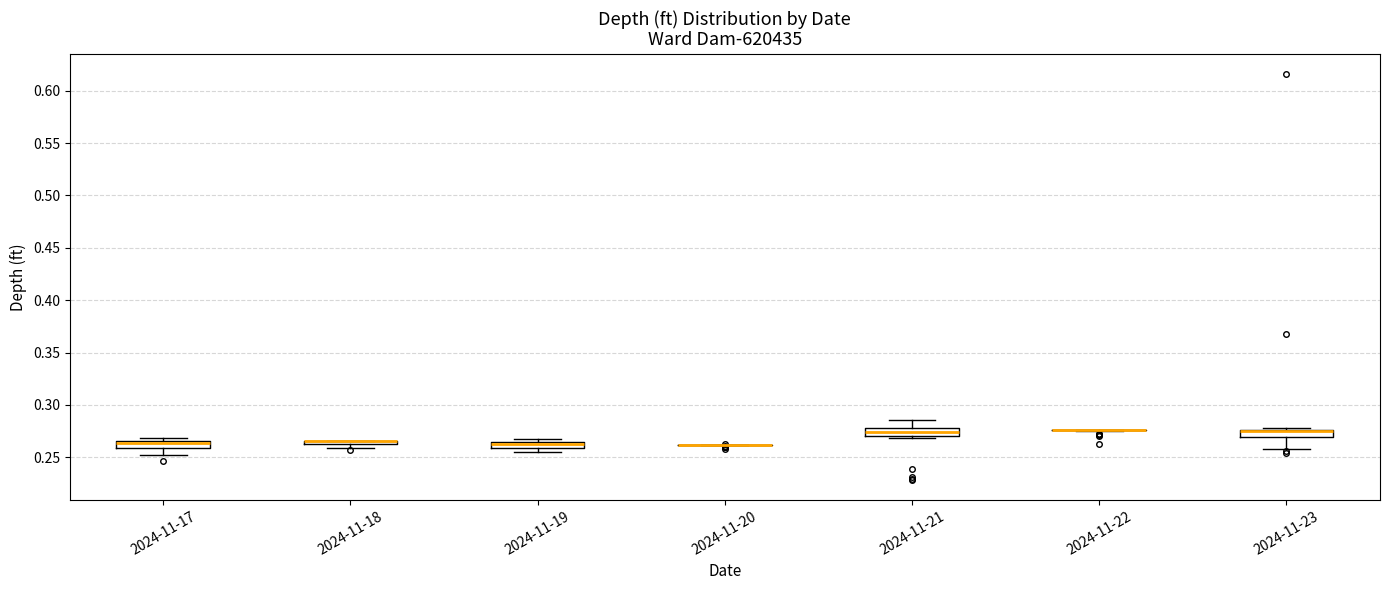

Where does the lower whisker of the box for 2024-11-23 end on the y-axis? The values are not printed on the chart, so give them approximately, as read against the axis.

0.260